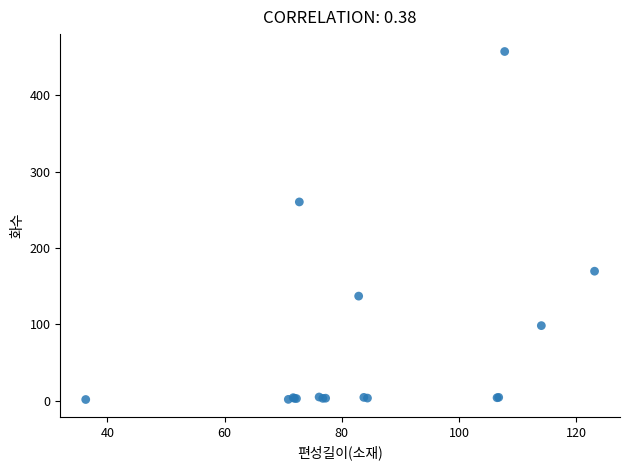

What Y value in the scatter plot is closest to 229?

260.5